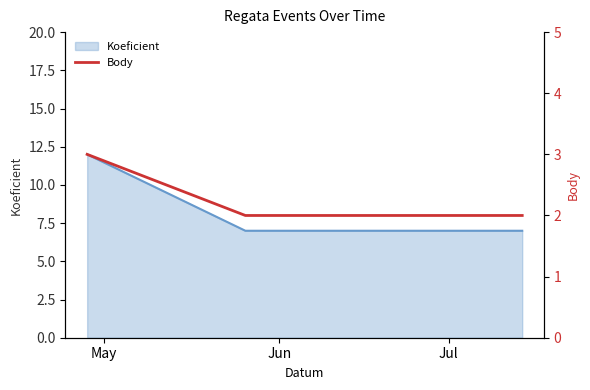

What is the minimum value for Koeficient?

7